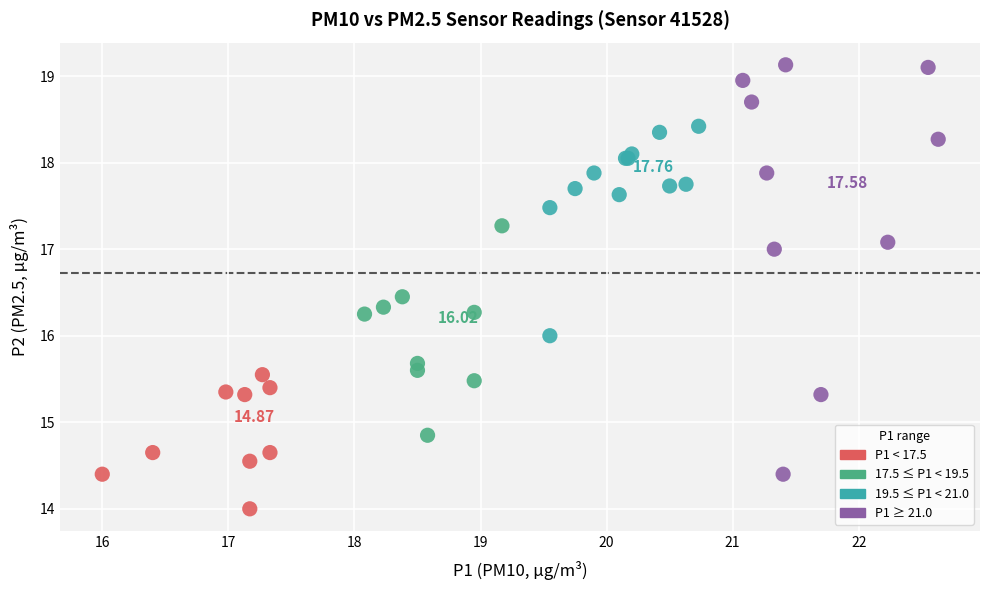

Which series contains the highest Y value?

P1 ≥ 21.0